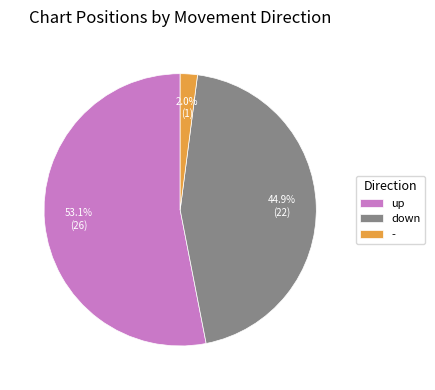

To the nearest percent, what portion does up represent?

53%